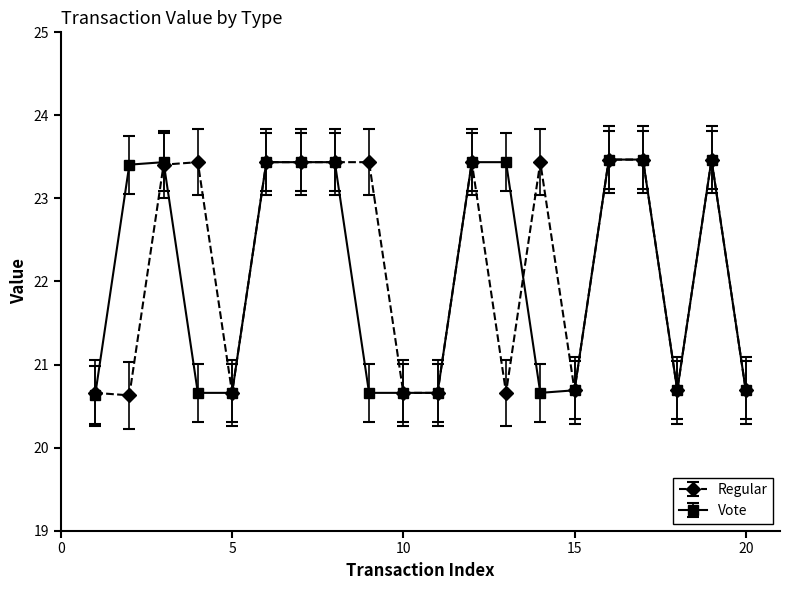

What is the average value of the Vote series?

22.1